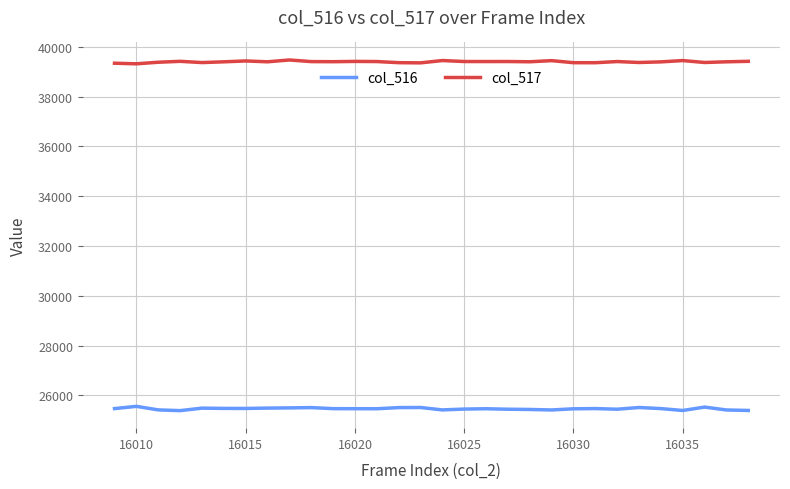

What is the greatest value displayed?

39474